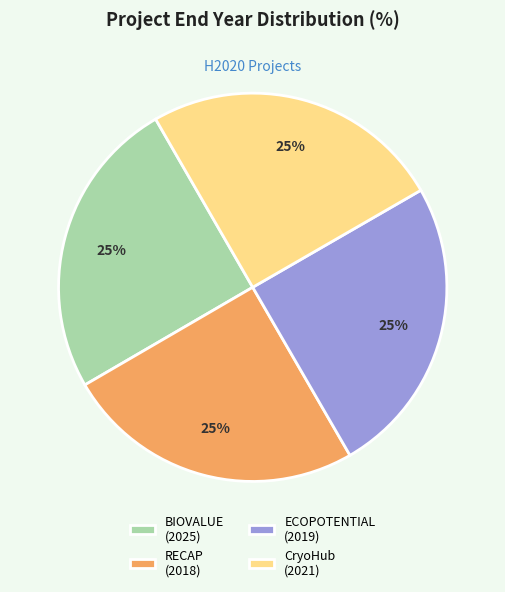

Does BIOVALUE (2025) account for over 50% of the chart?

No